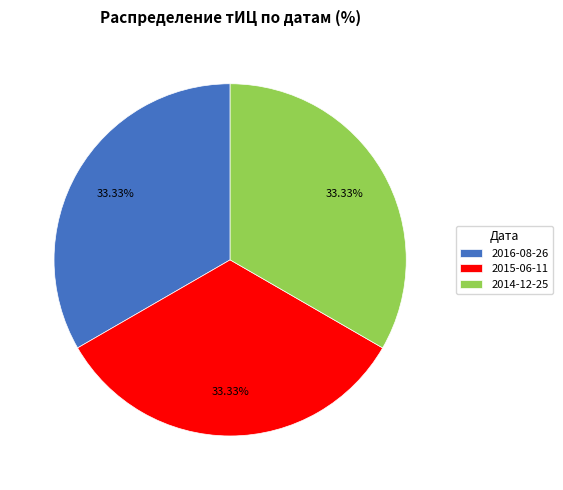

What is the ratio of the value at 2015-06-11 to the value at 2016-08-26?

1.0